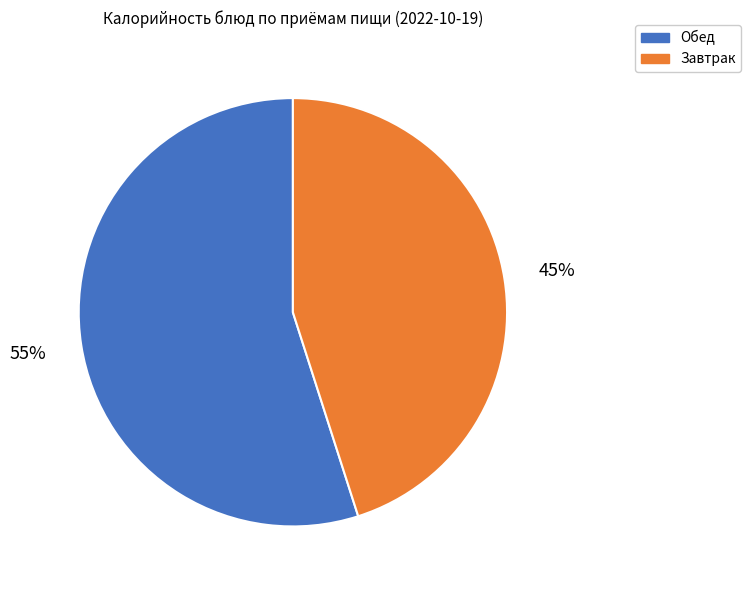

To the nearest percent, what portion does Завтрак represent?

45%